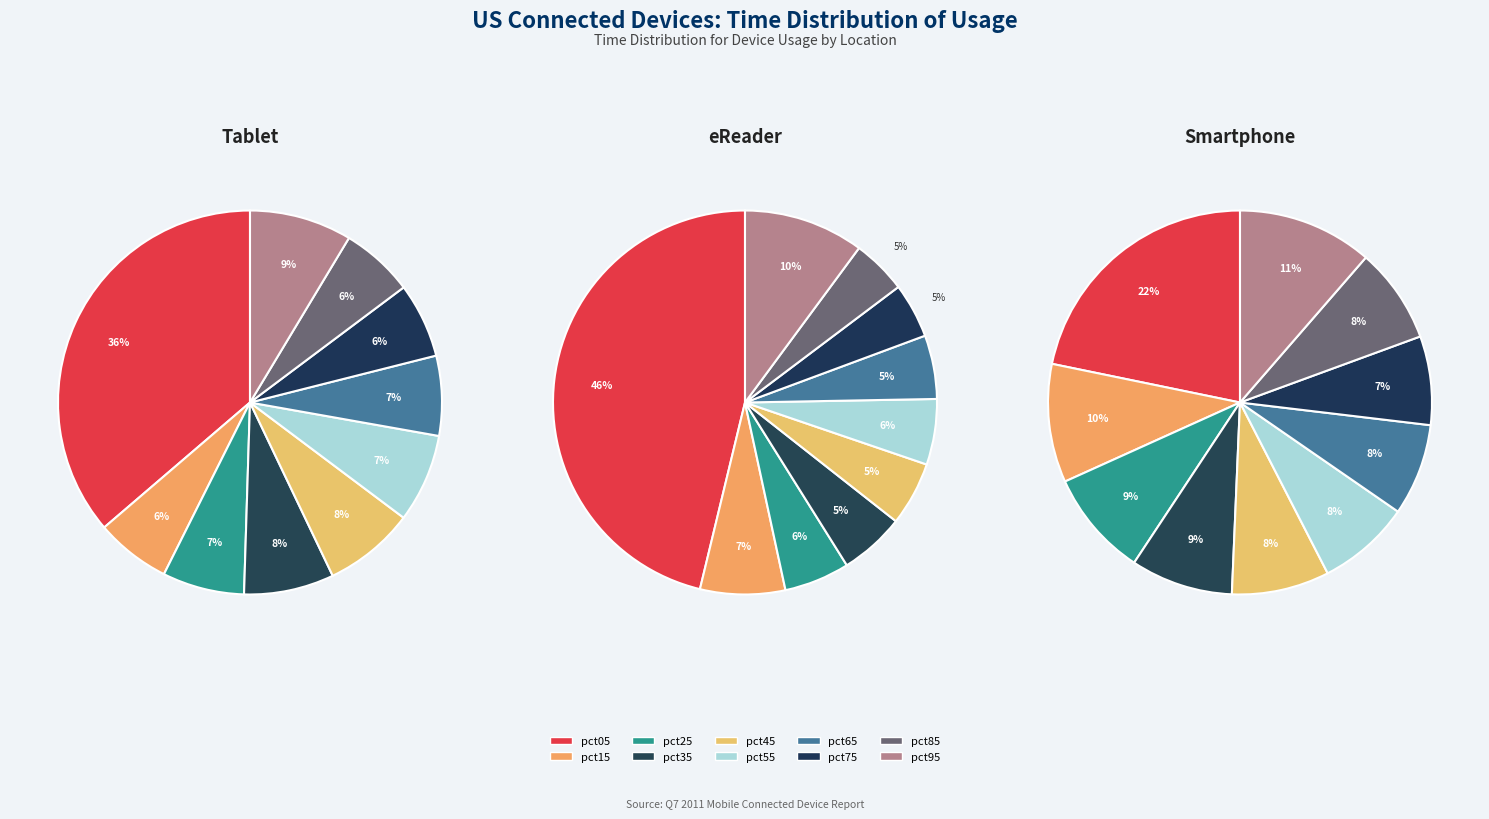

How many slices are in this pie chart?

10